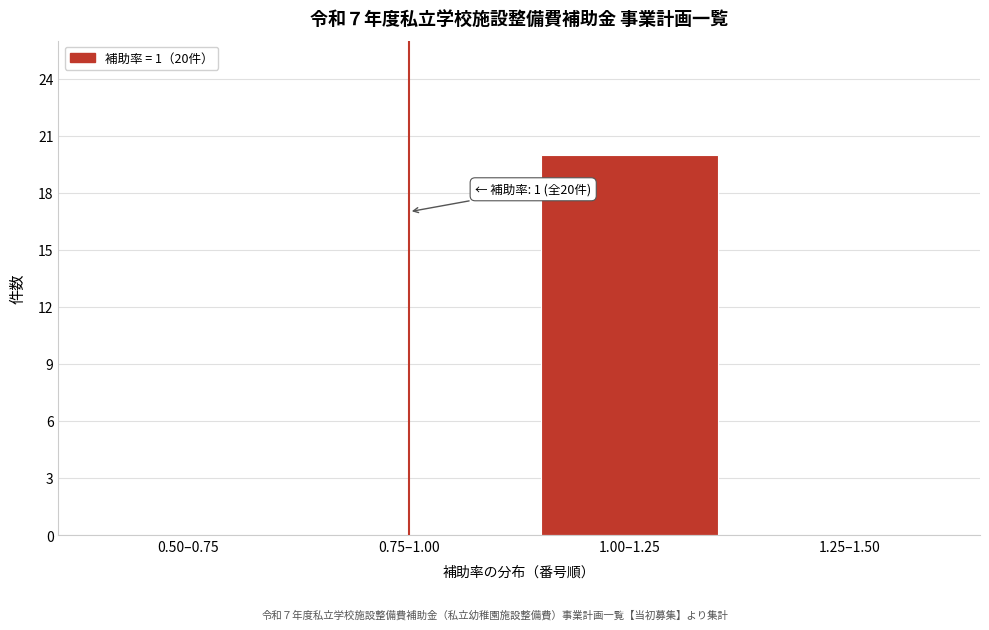

Reading left to right, list all the values displayed in this chart.

0.50–0.75=0	0.75–1.00=0	1.00–1.25=20	1.25–1.50=0